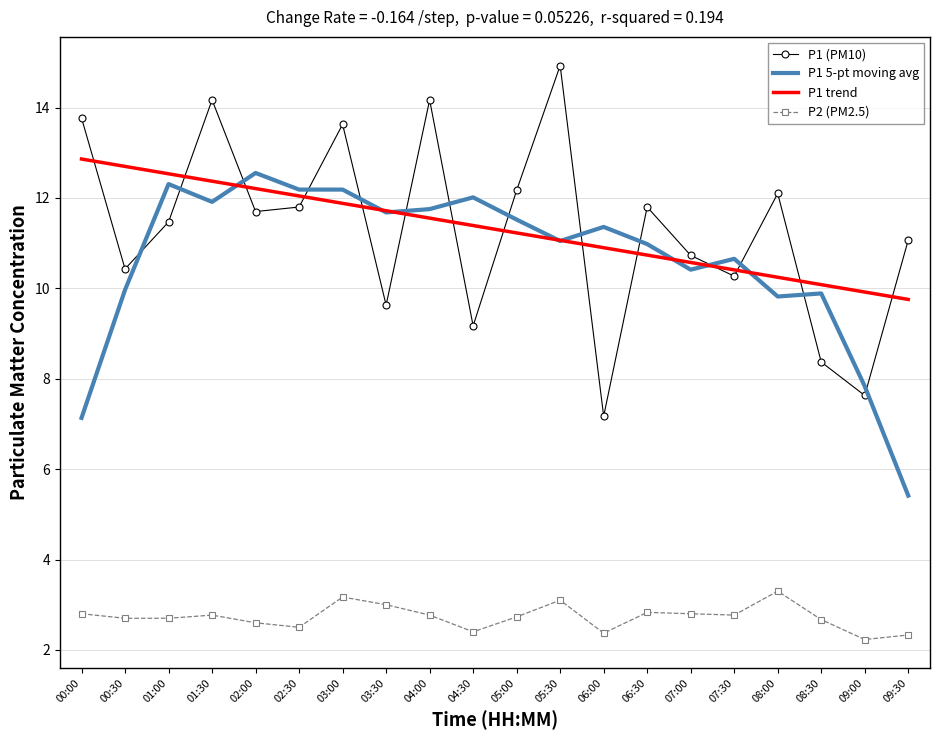

List the series in order of their peak value, lowest first.

P2 (PM2.5), P1 5-pt moving avg, P1 trend, P1 (PM10)